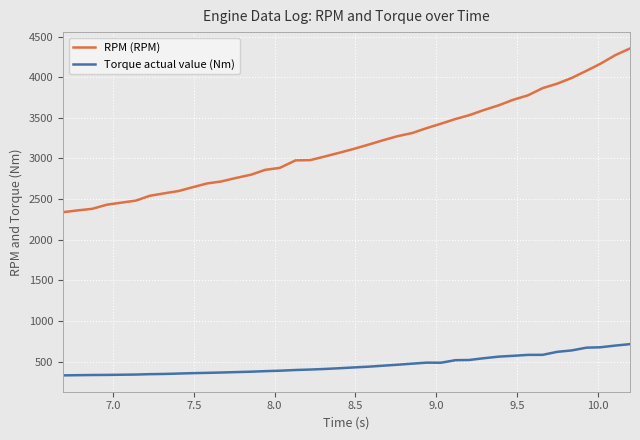

True or false: Torque actual value (Nm) and RPM (RPM) cross at least once.

False